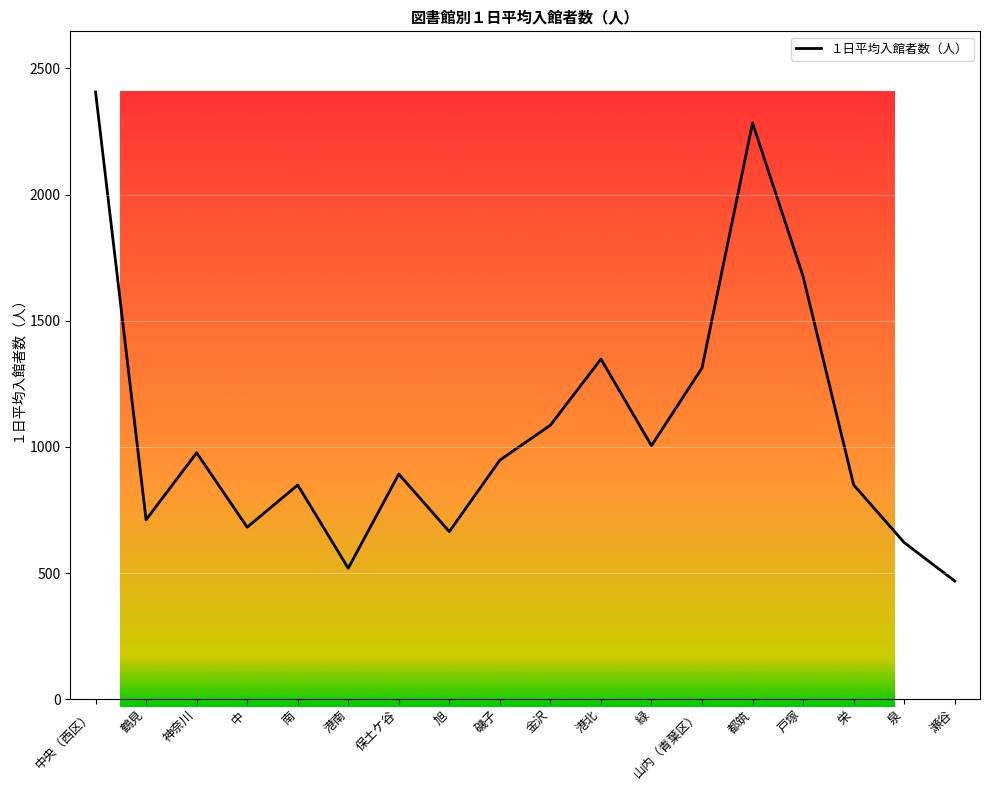

What is the difference between the maximum and minimum values?

1937.7